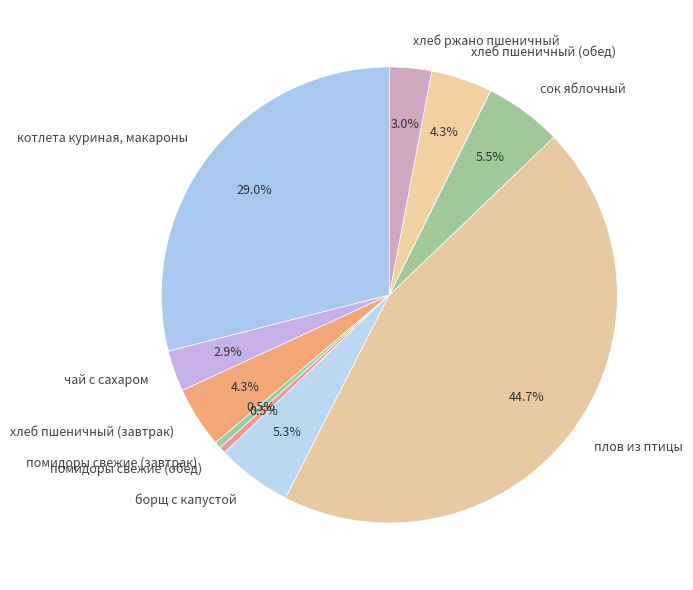

Combined, what portion of the pie is хлеб пшеничный (завтрак) and сок яблочный?

9.8%